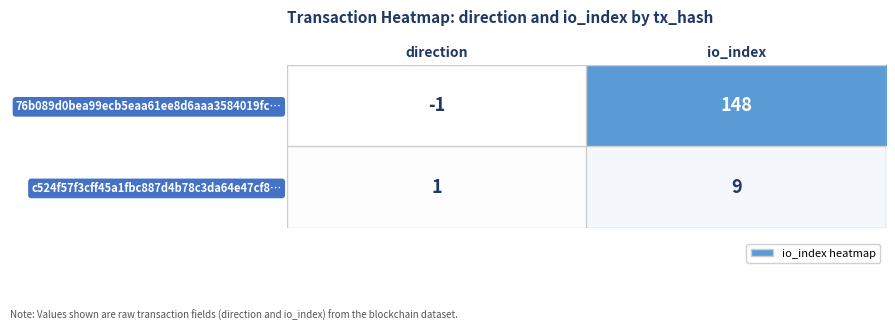

What is the maximum value shown in the chart?

148